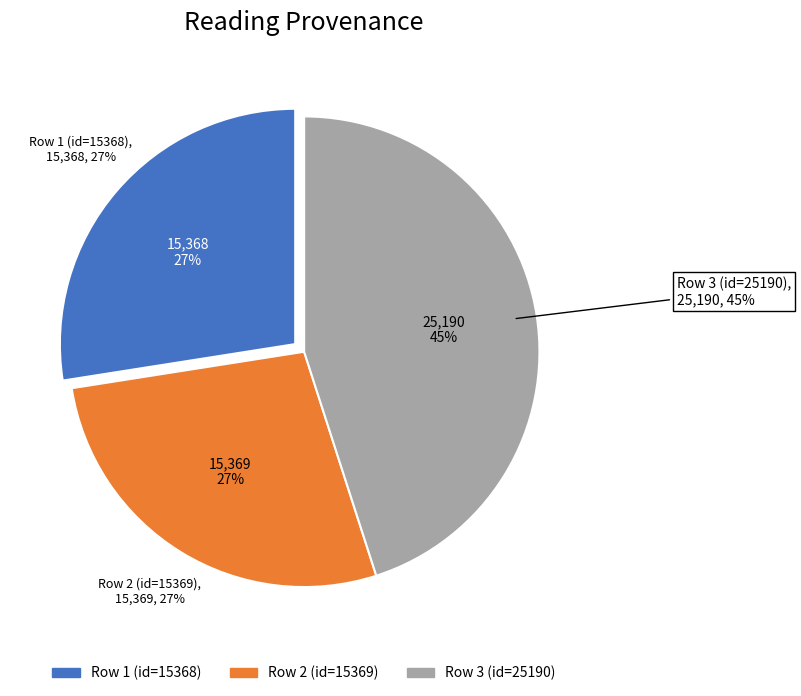

Combined, do 2011-03-24 and 2011-03-24 account for over 50%?

Yes